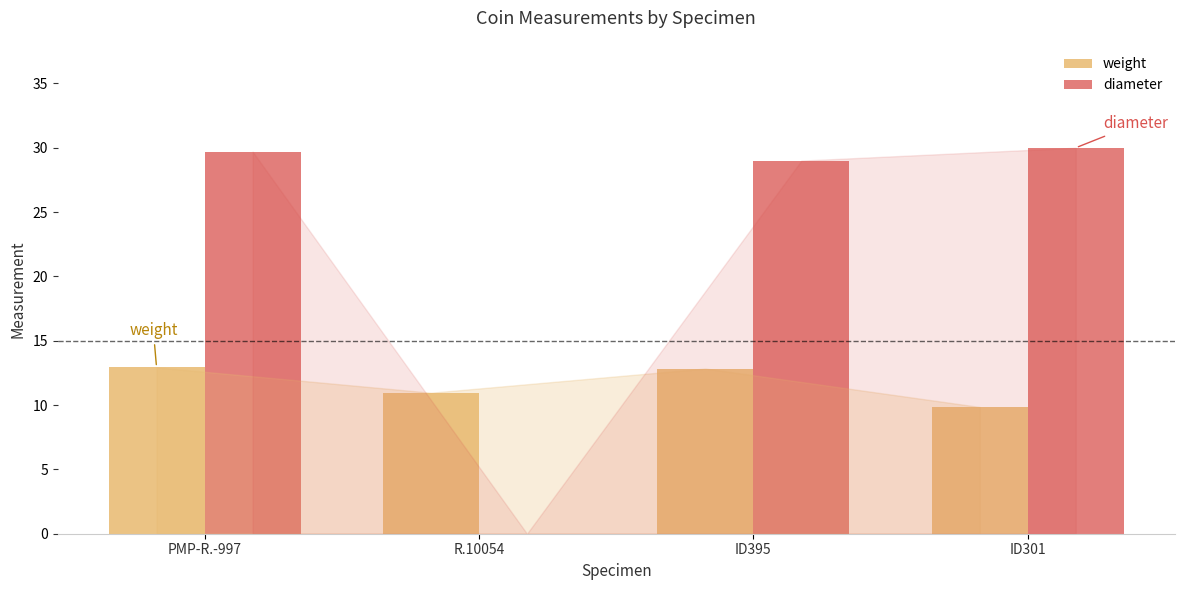

Is it true that diameter equals 0.0 at R.10054?

True